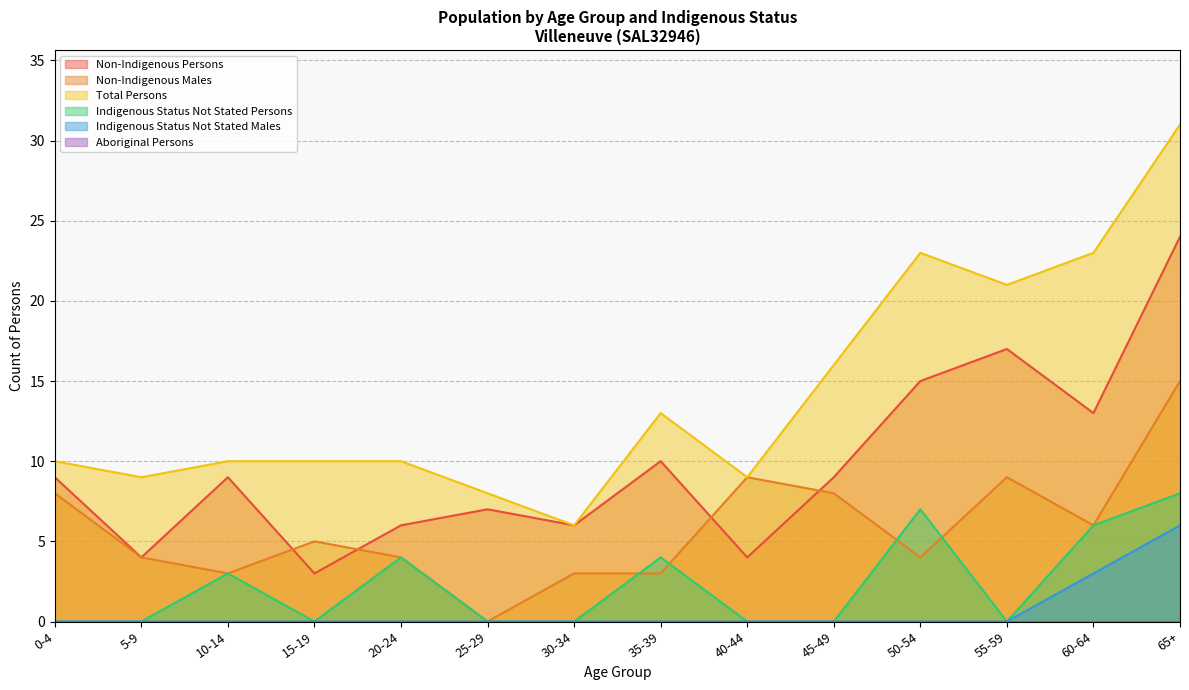

The value of Non-Indigenous Males at 45-49 is 8. True or false?

True